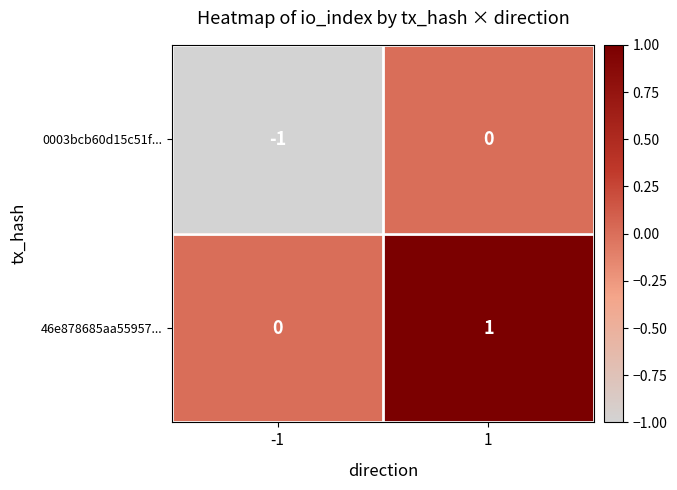

List the series in order of their overall mean, highest first.

46e878685aa55957..., 0003bcb60d15c51f...